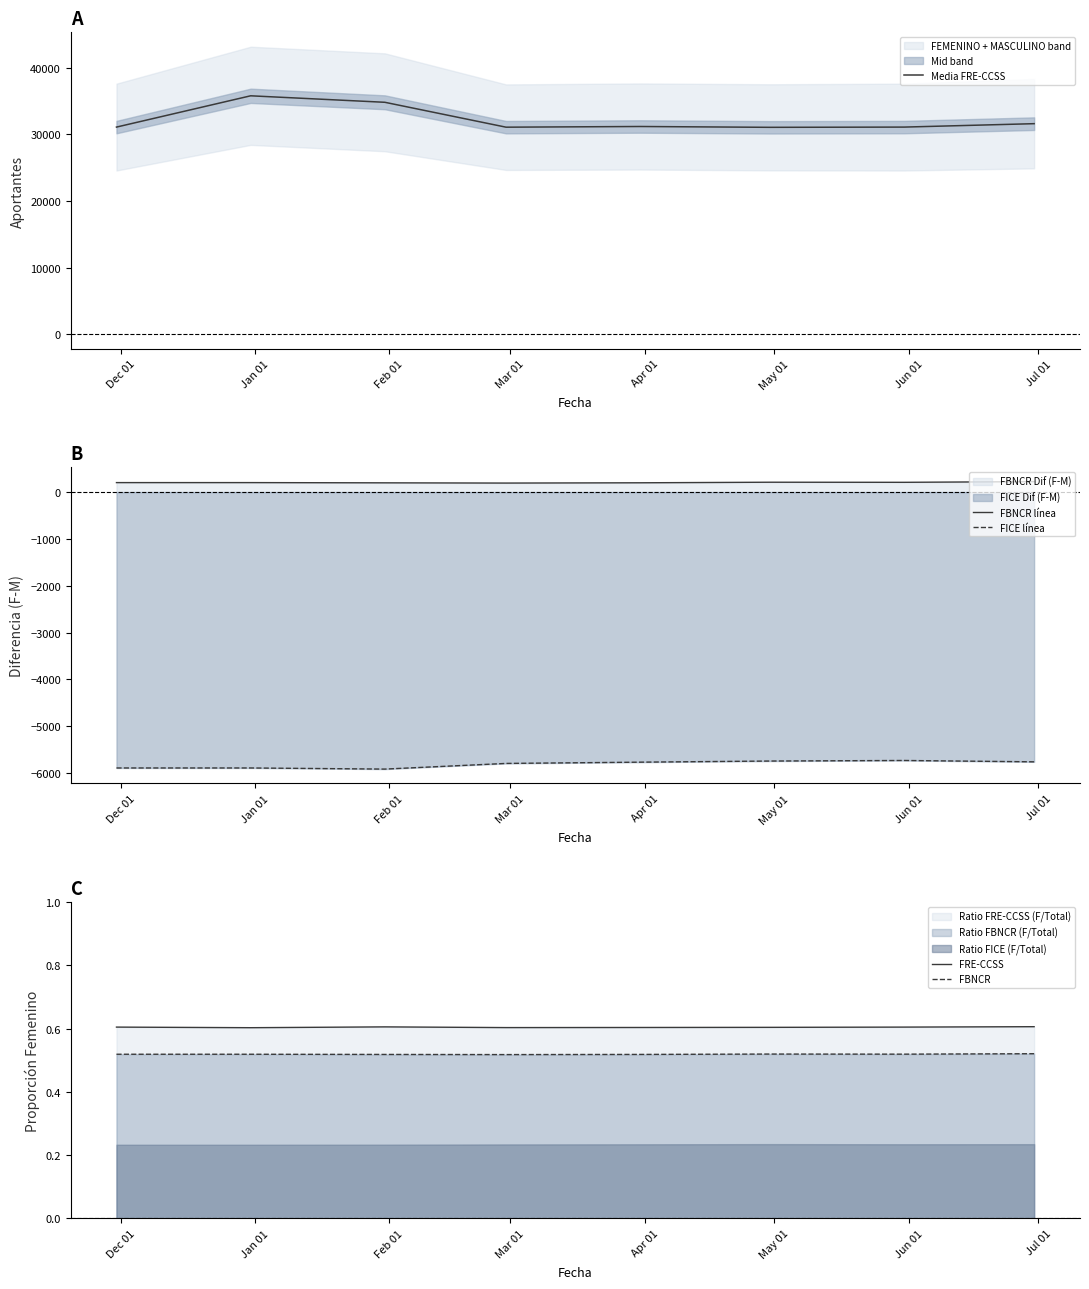

Which series has the widest spread of values?

Media FRE-CCSS